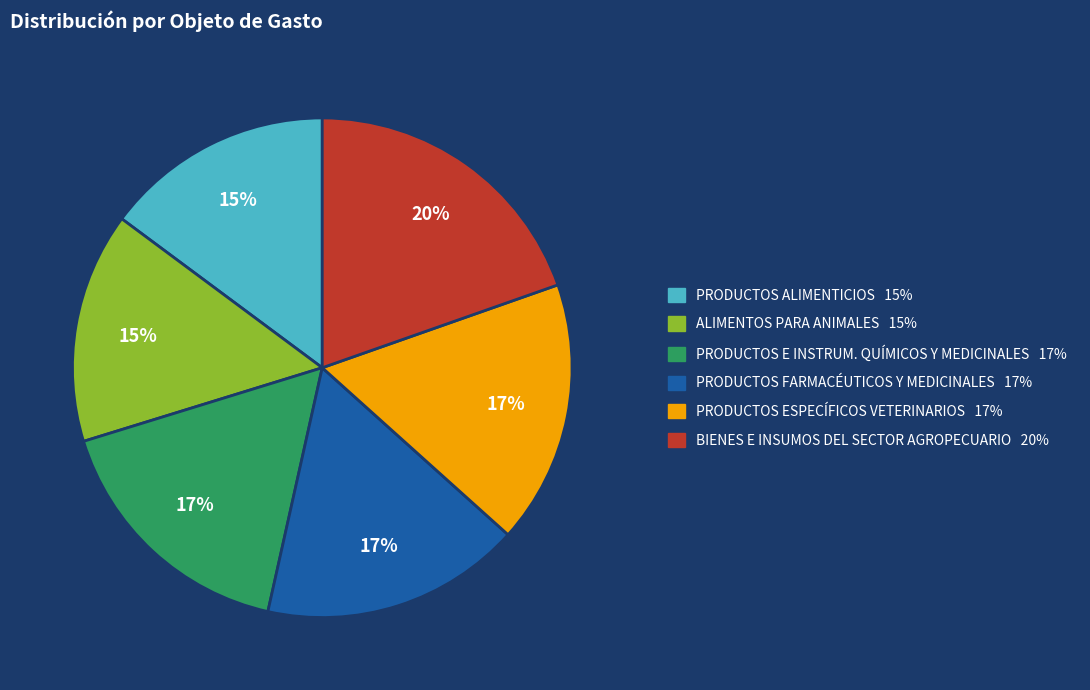

Do PRODUCTOS ALIMENTICIOS and BIENES E INSUMOS DEL SECTOR AGROPECUARIO together represent more than half of the pie?

No